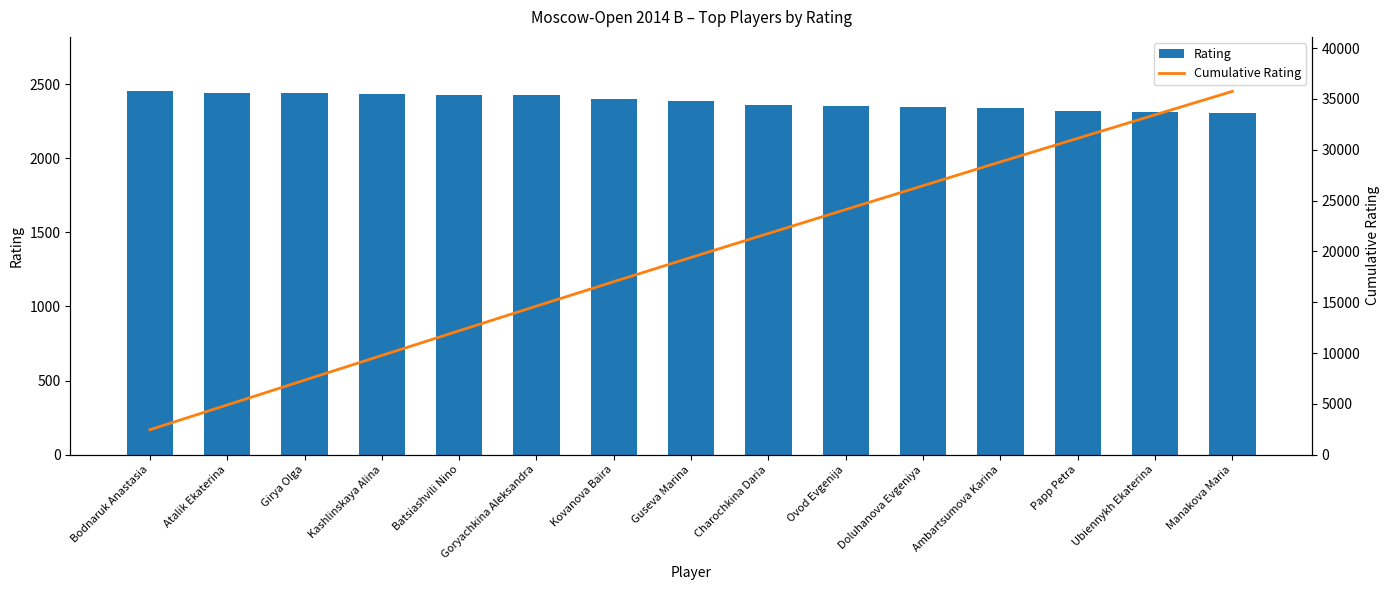

The value of Rating at Ovod Evgenija is 2353. True or false?

True